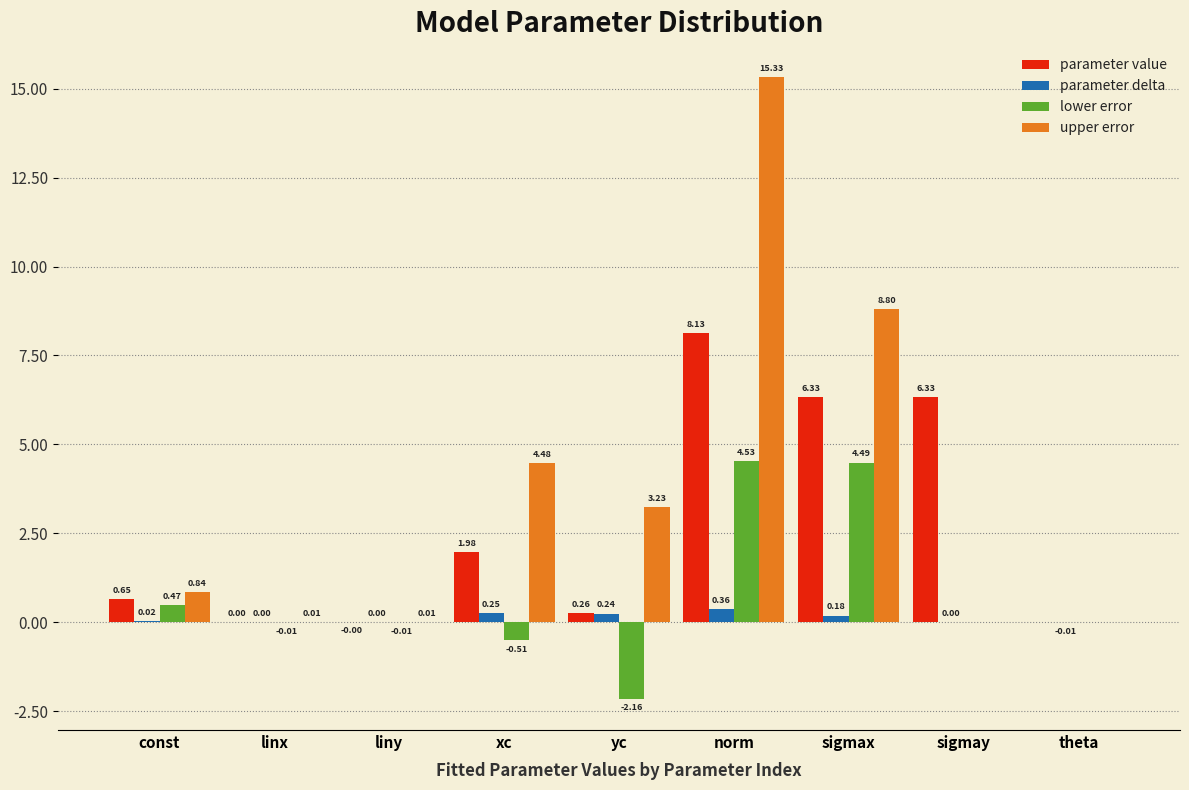

What is the total value across all series at xc?

6.2